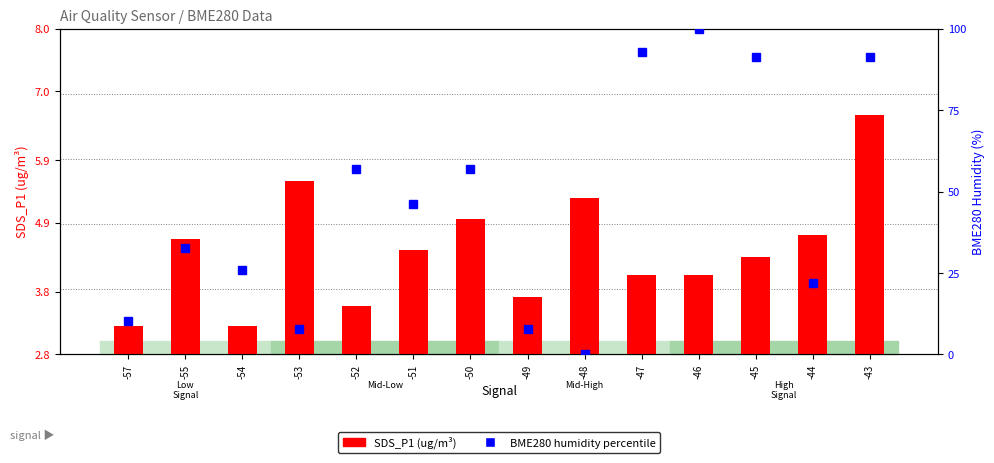

Read the SDS_P1 value at -45.

4.3